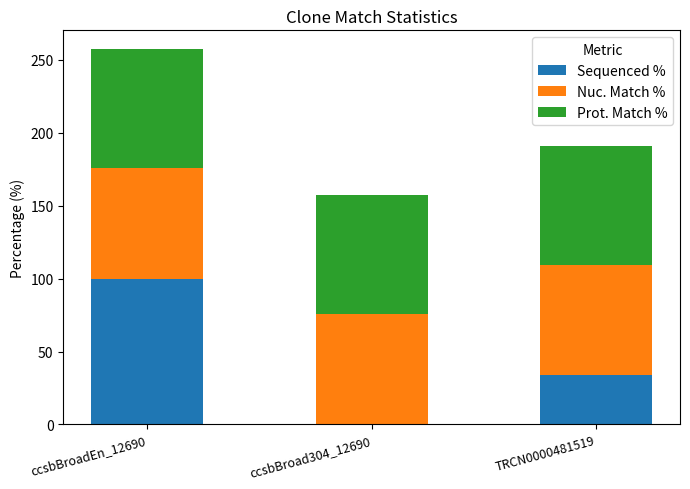

What is the average value of the Sequenced % series?

44.5